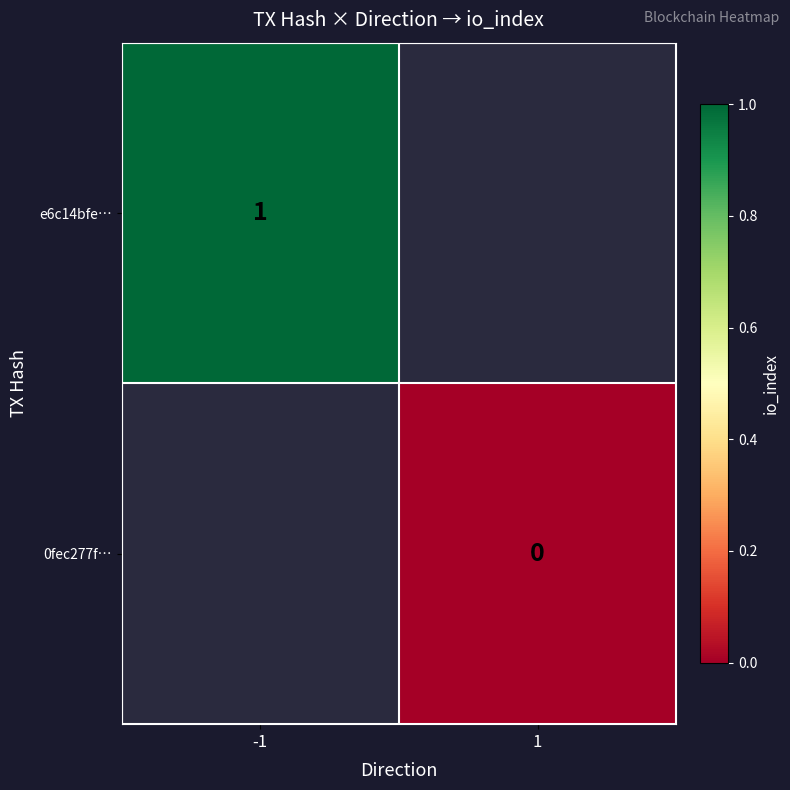

The e6c14bfe… series shows 2 at -1. True or false?

False